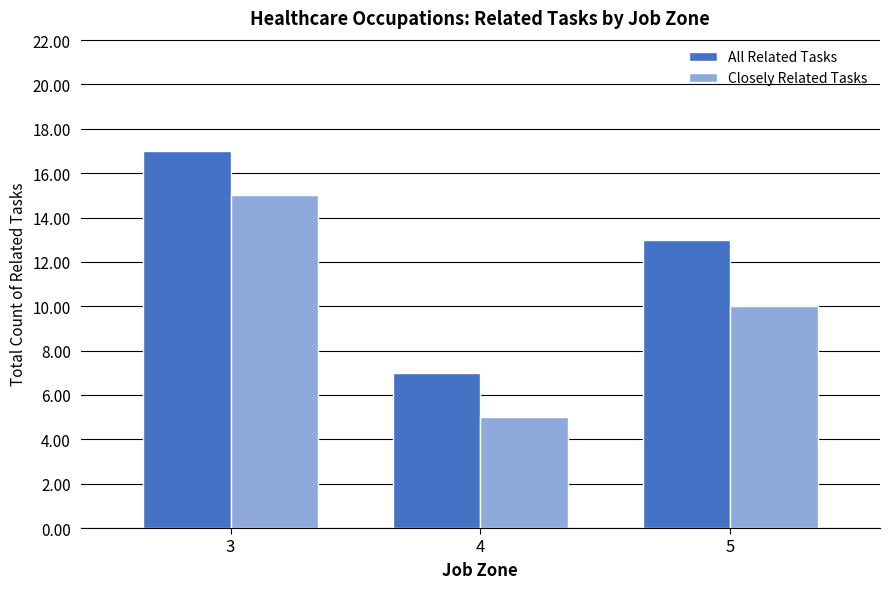

What is the value of the Closely Related Tasks bar at the 3rd from the left?

10